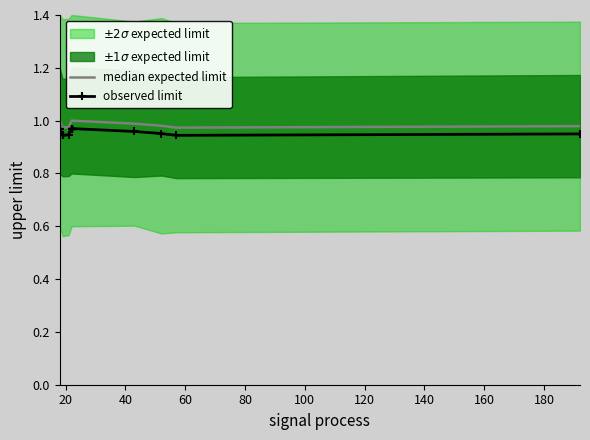

The median expected limit series shows 1.6 at 16. True or false?

False